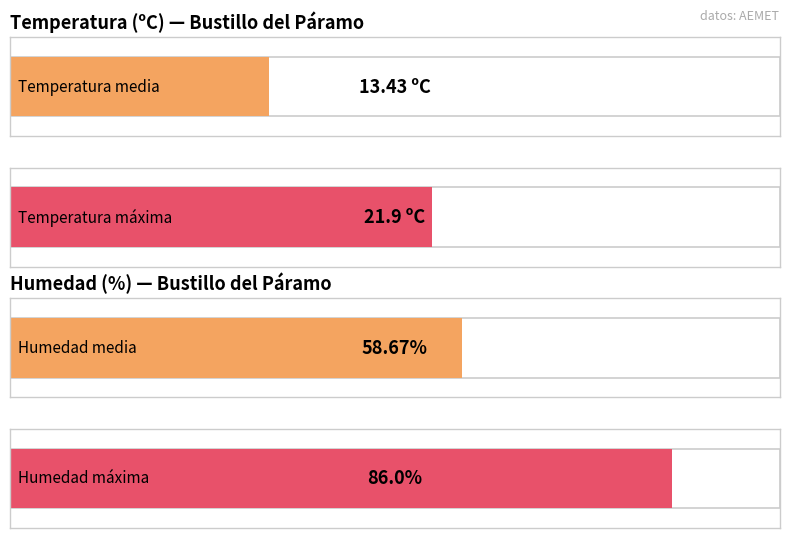

What is the average value of the Temperatura (ºC) series?

13.4